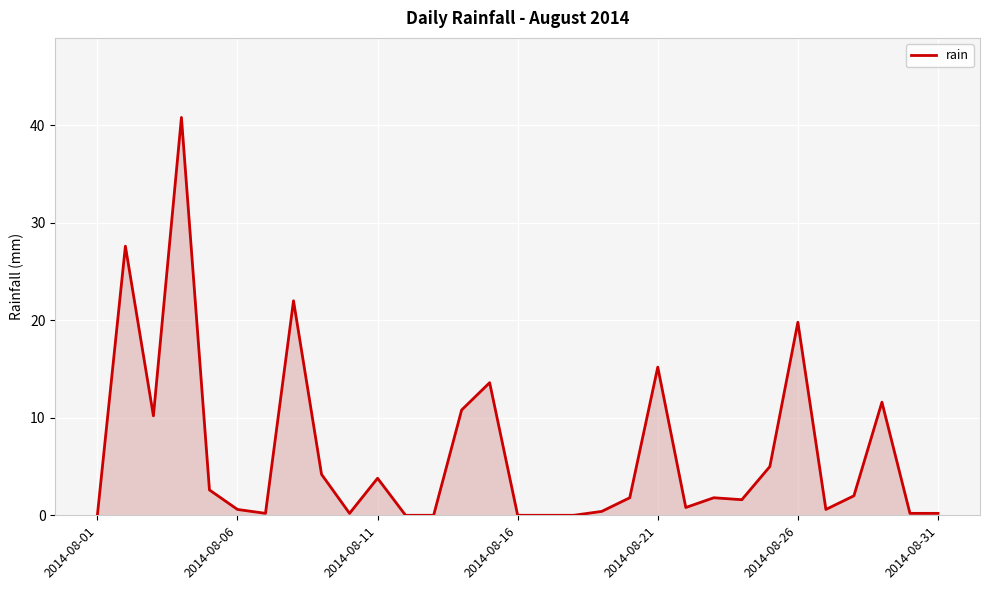

What is the difference between the maximum and minimum values?

40.8